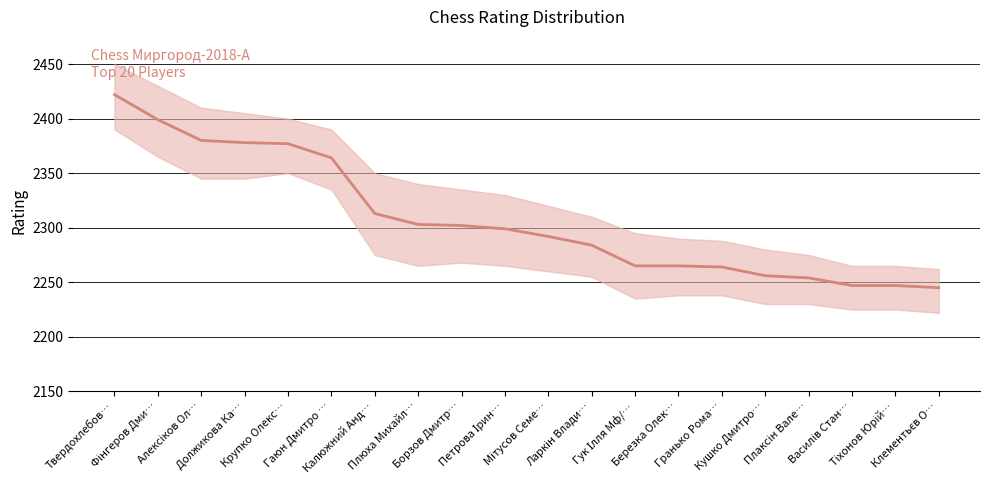

Between Должикова Ка… and Мітусов Семе…, which is larger?

Должикова Ка…